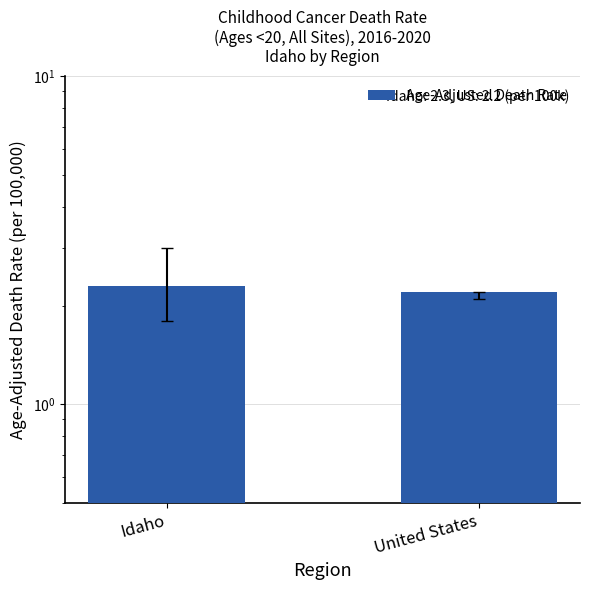

Which has a higher value, United States or Idaho?

Idaho